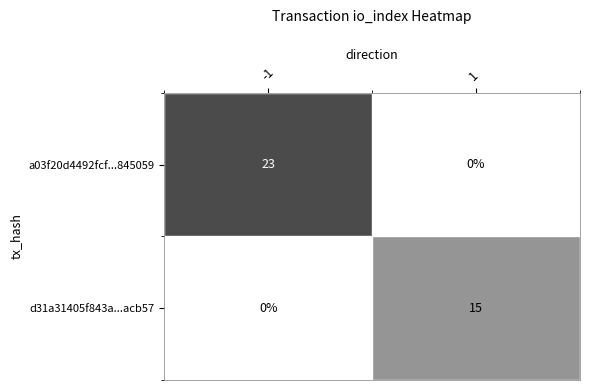

Reading right to left, list all the values displayed in this chart.

a03f20d4492fcf...845059: 0	23
d31a31405f843a...acb57: 15	0